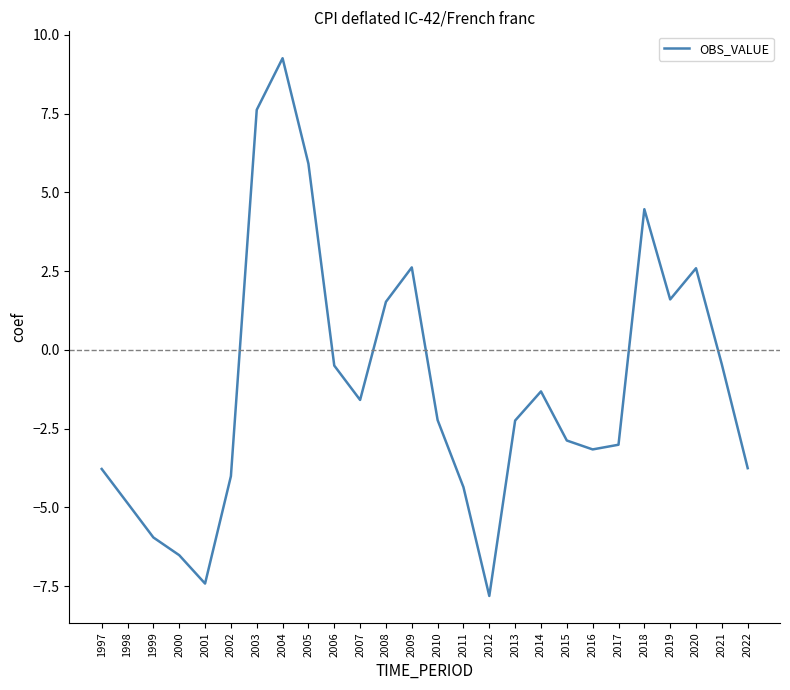

What is the greatest value displayed?

9.3